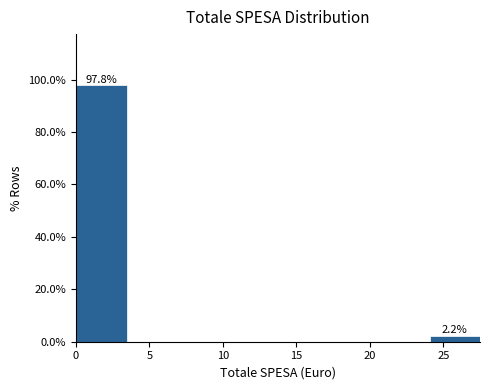

Over which range of the x-axis is the bar tallest?

0.0 to 3.5